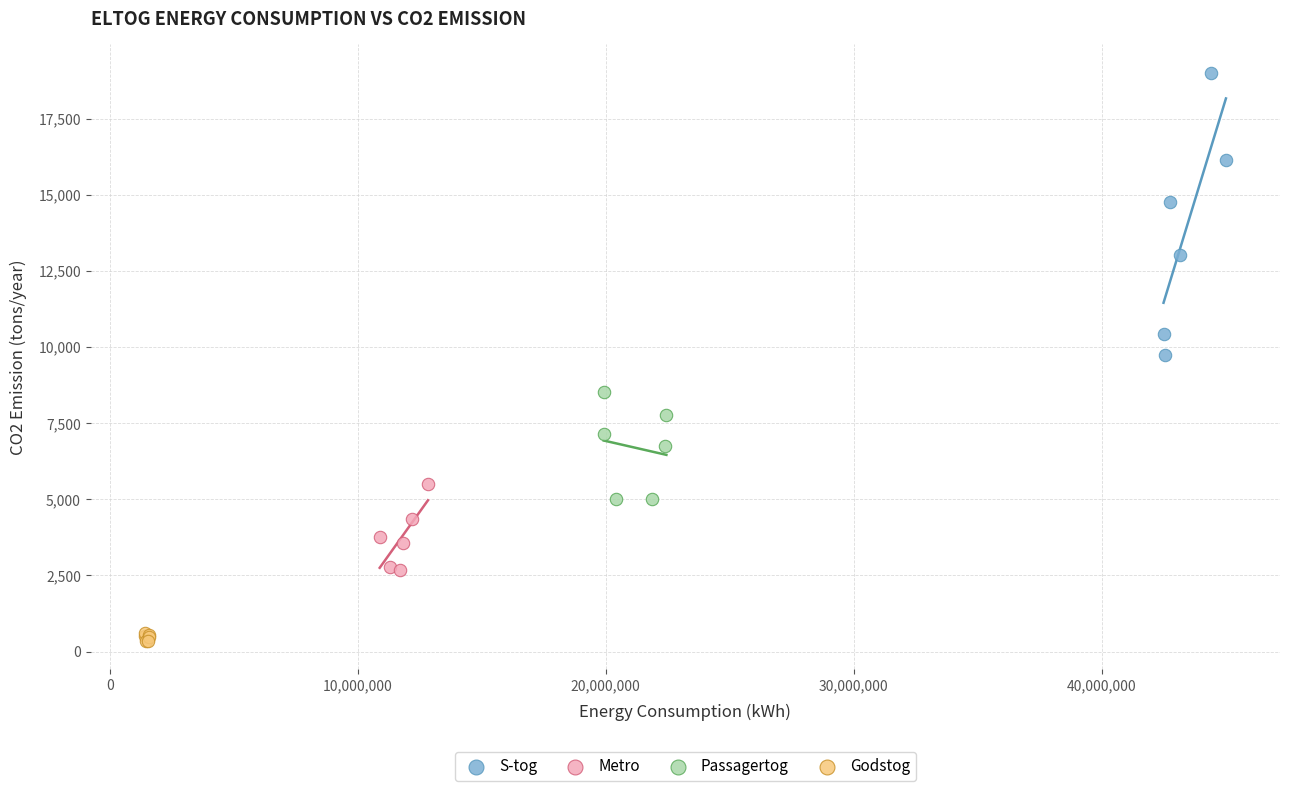

Which series reaches the minimum Y coordinate?

Godstog